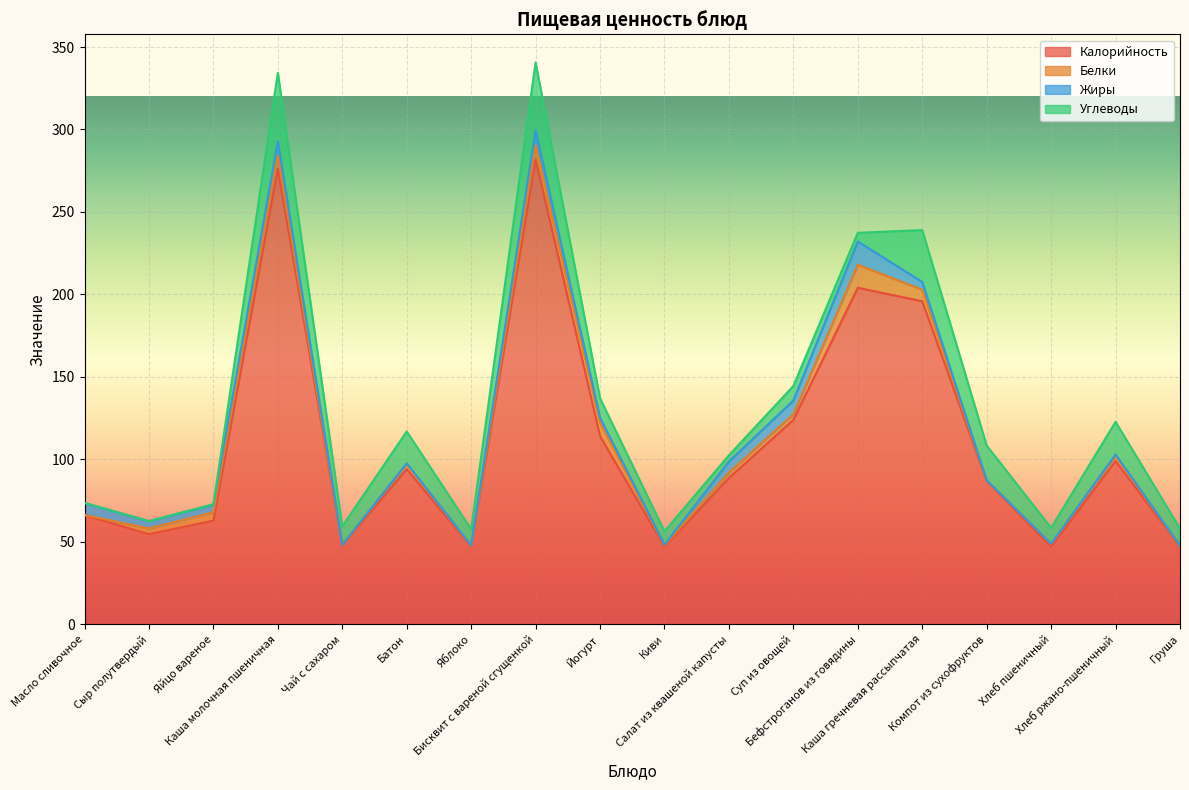

What is the spread (max minus min) of values at Хлеб пшеничный?

46.8